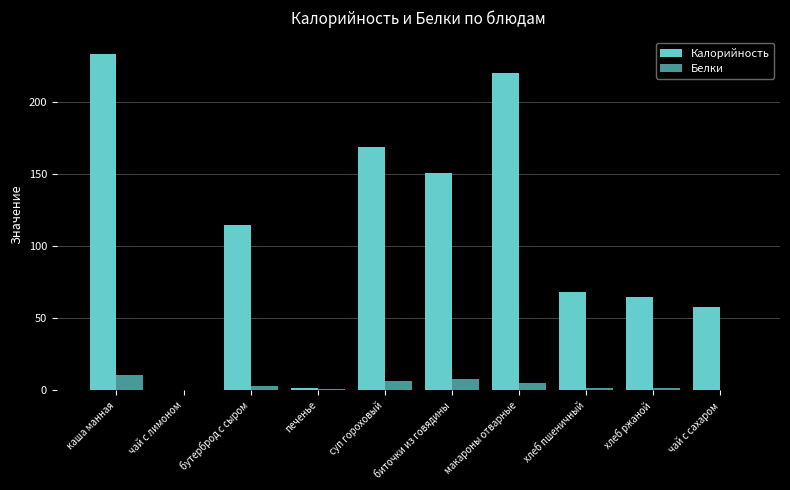

Does the chart contain stacked bars?

No